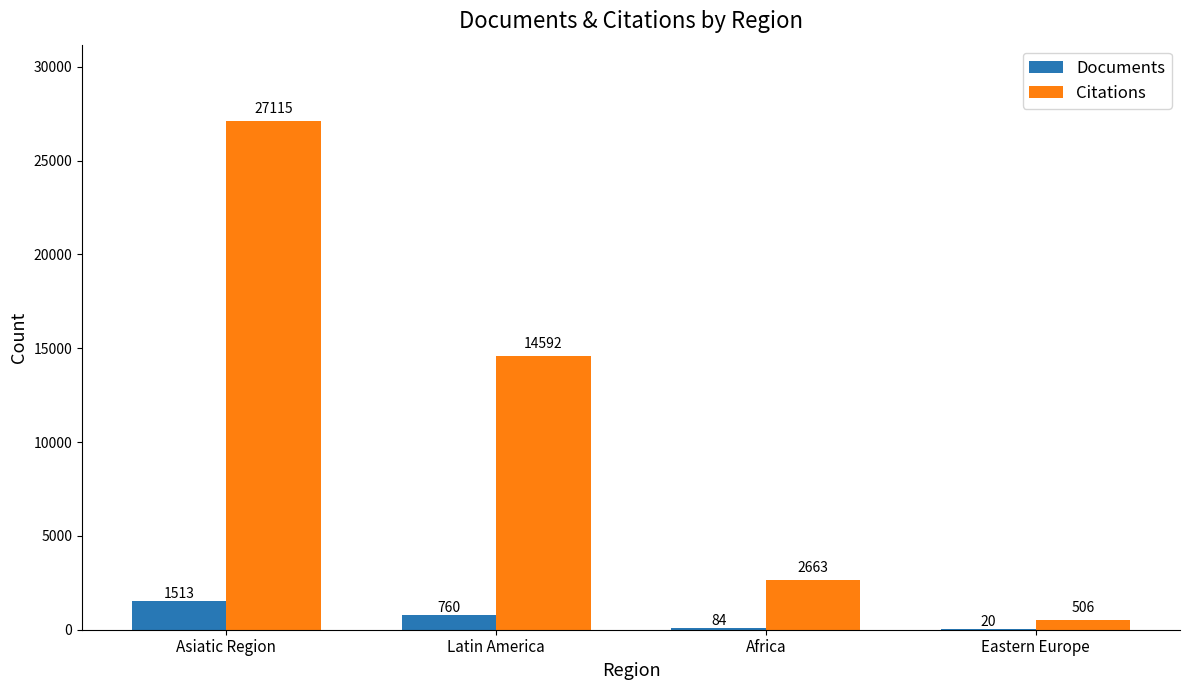

Which series has the largest total across all categories?

Citations